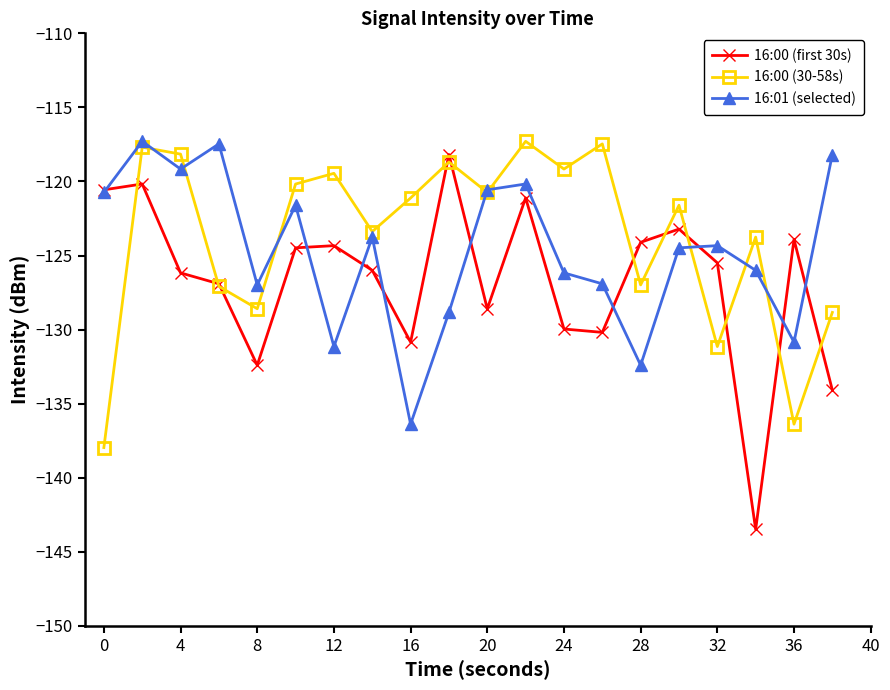

How many interior local valleys does the 16:00 (30-58s) series have?

7